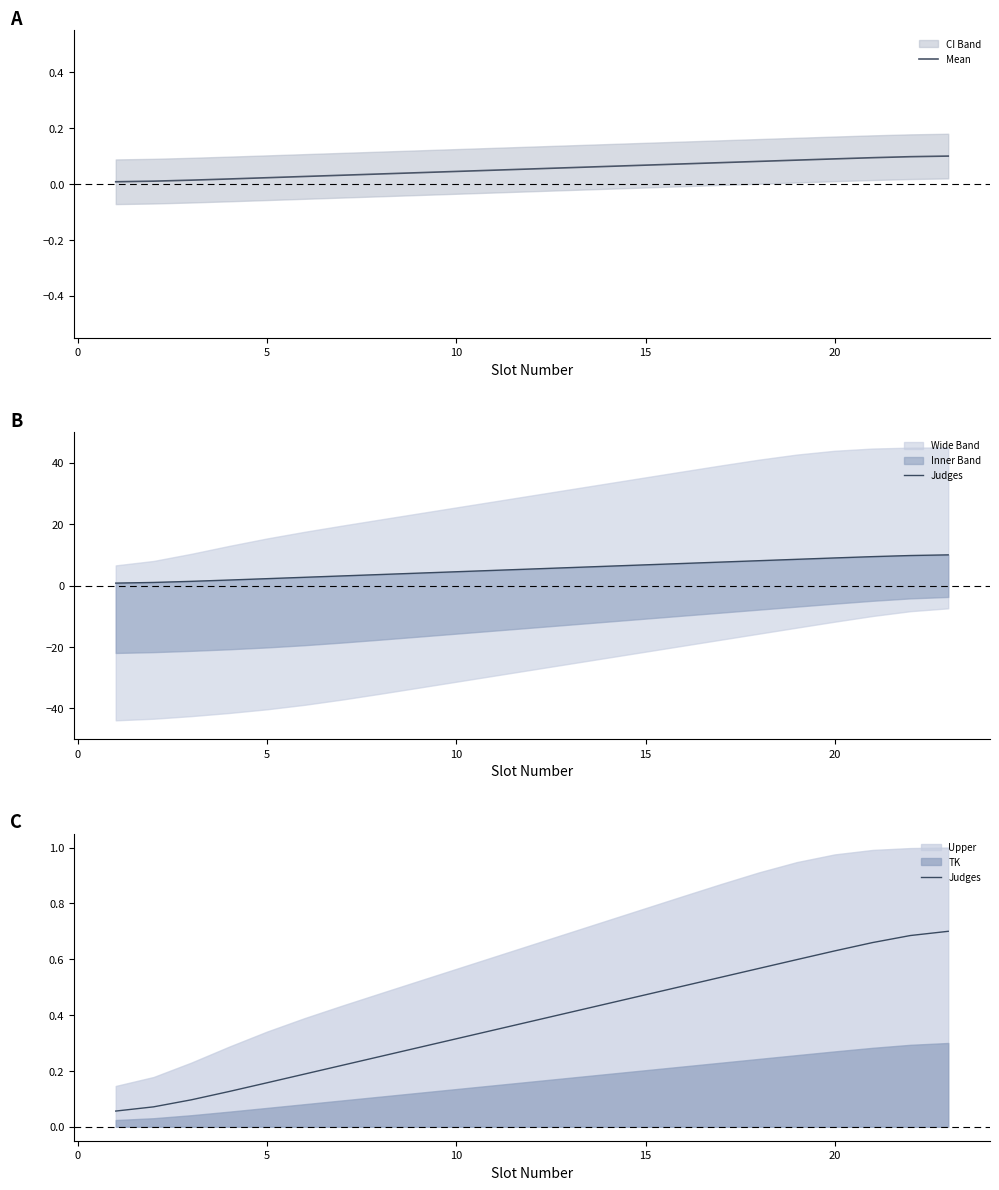

How many series are shown in this chart?

2